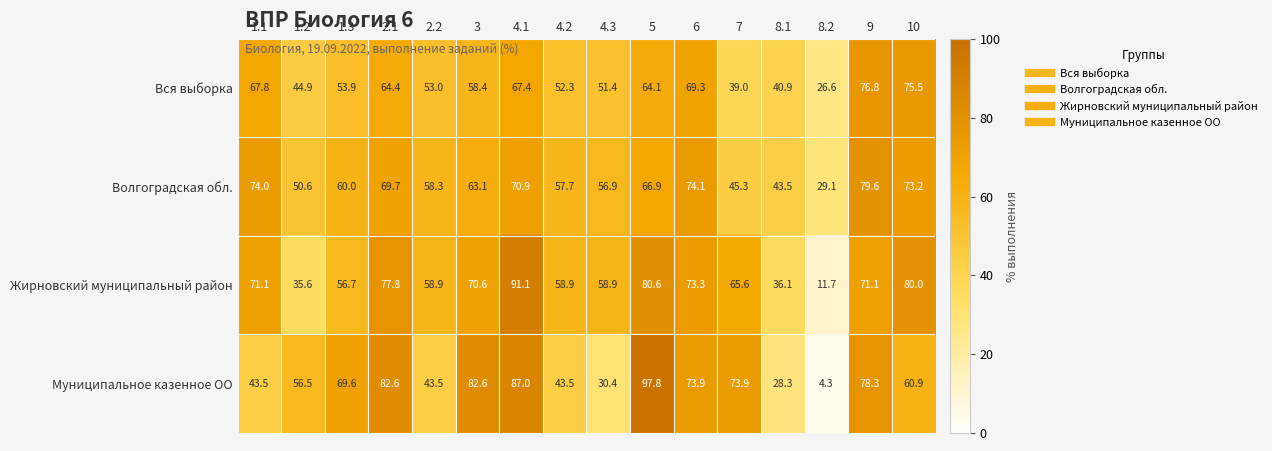

Read the Жирновский муниципальный район value at 6.

73.3